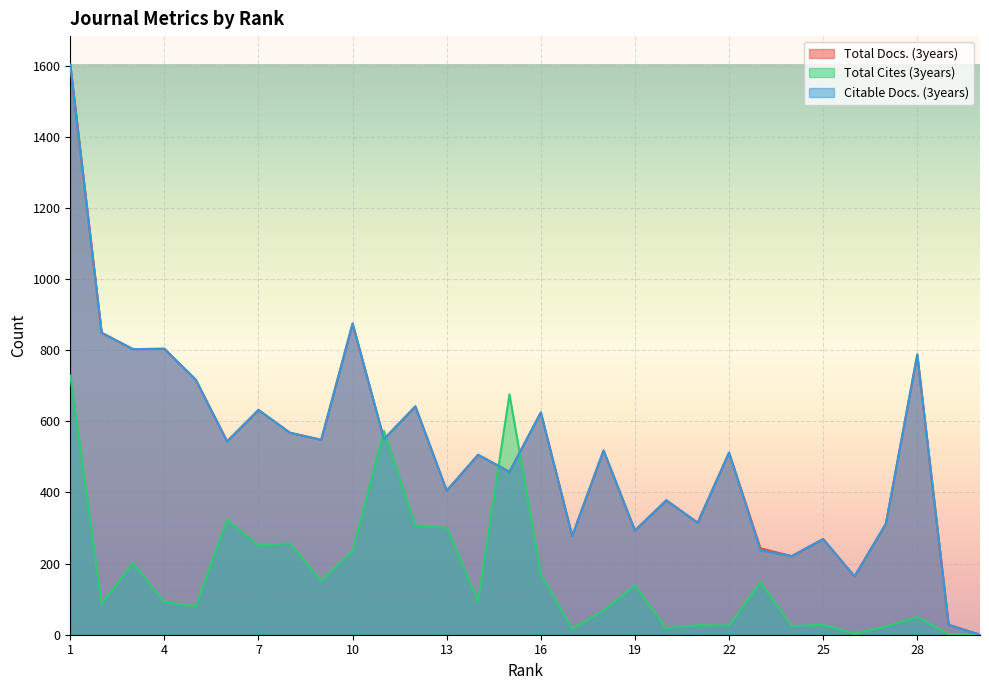

Where is the first local minimum for Total Cites (3years)?

2